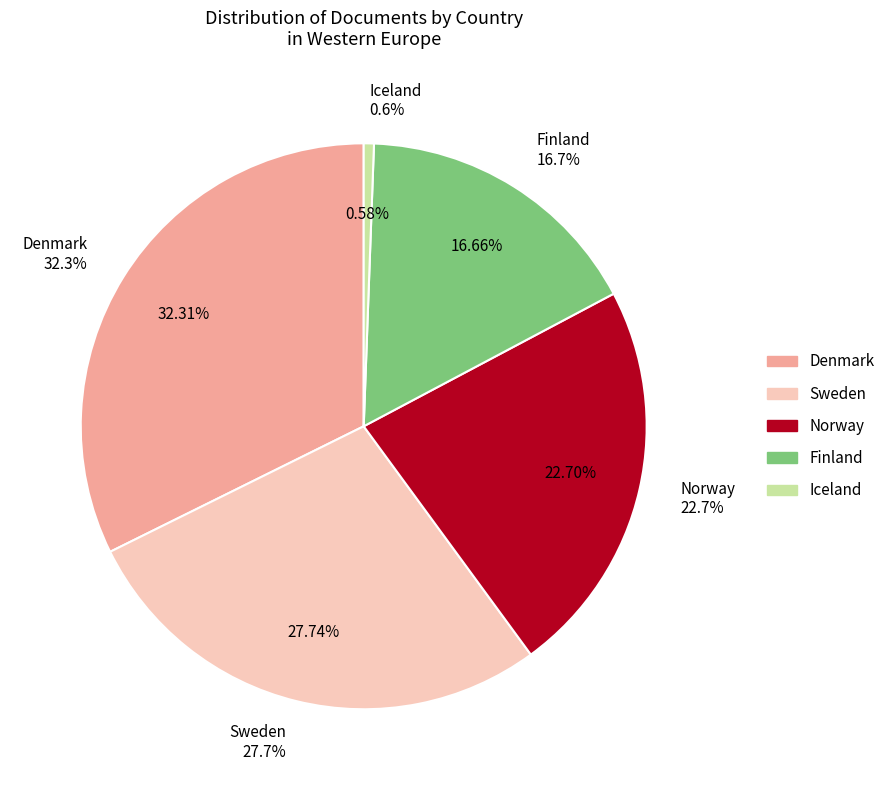

To the nearest percent, what is the average slice percentage?

20%